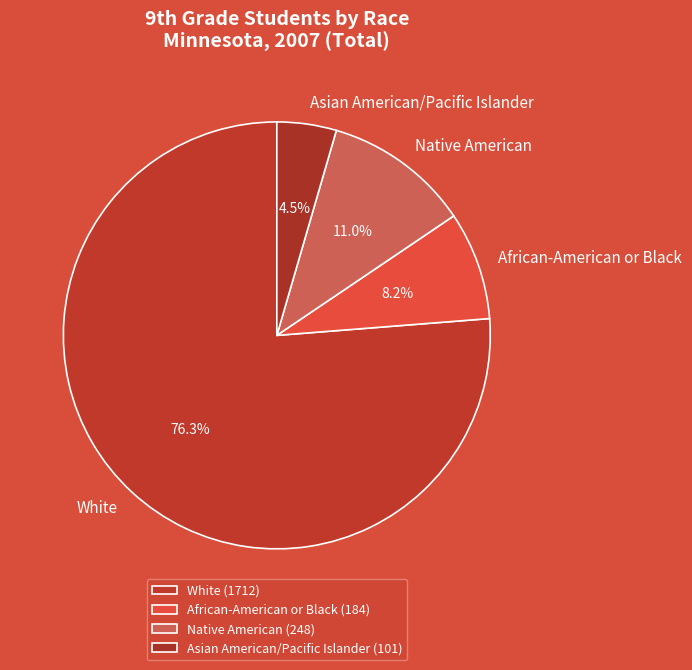

What is the largest slice in the pie chart?

White